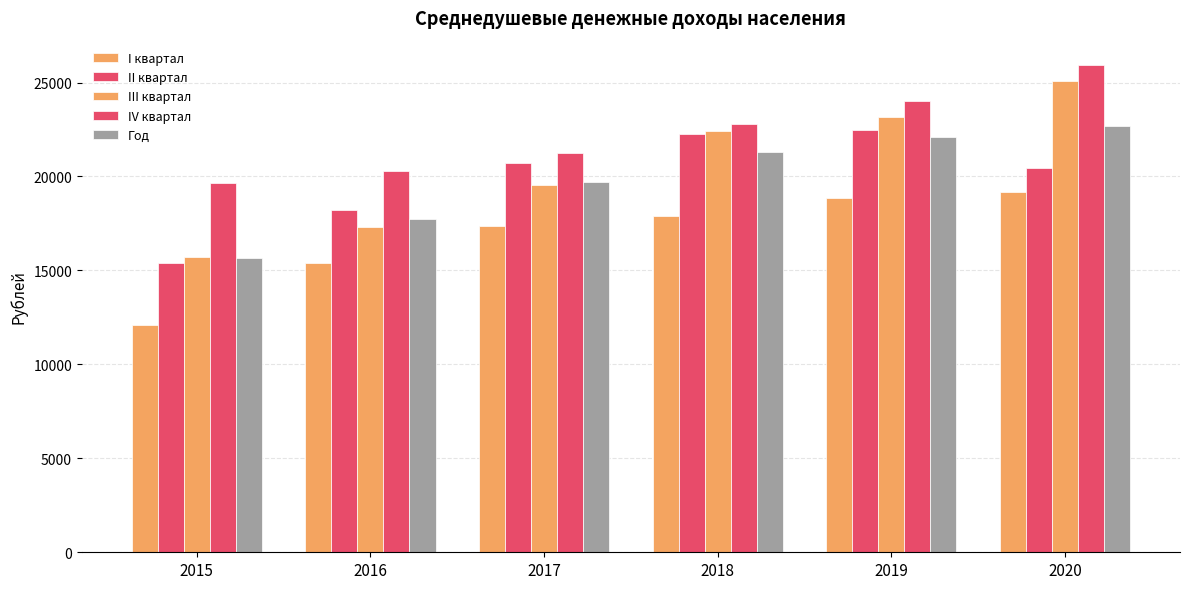

How many values in the II квартал series are below 20692?

3